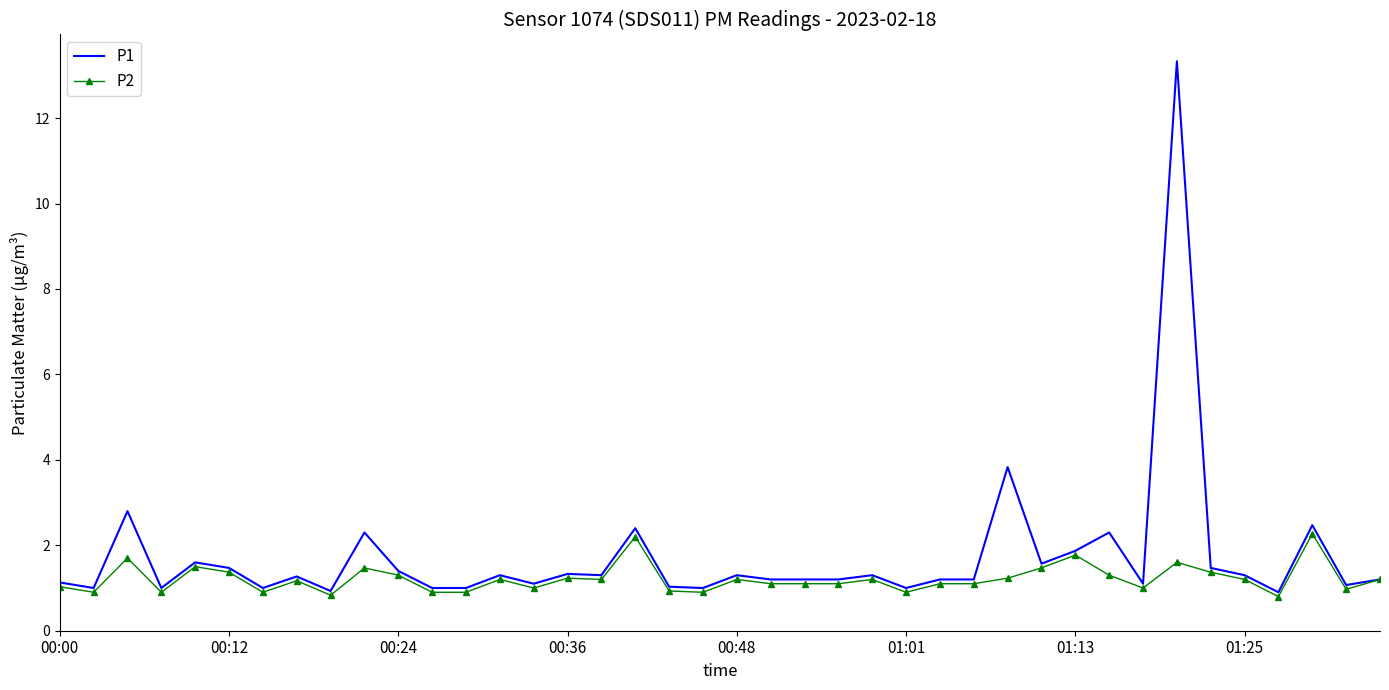

What is the minimum value for P1?

0.9